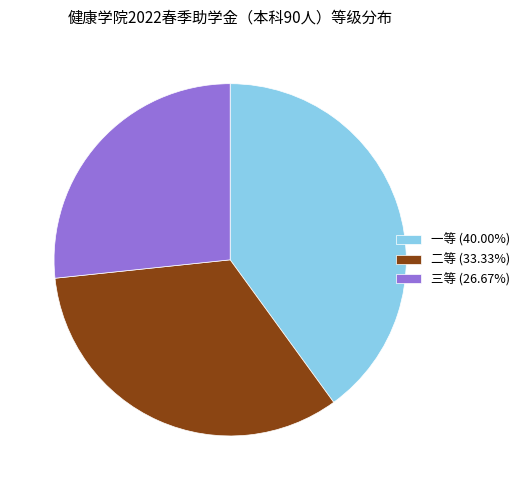

Does any single category account for the majority?

No